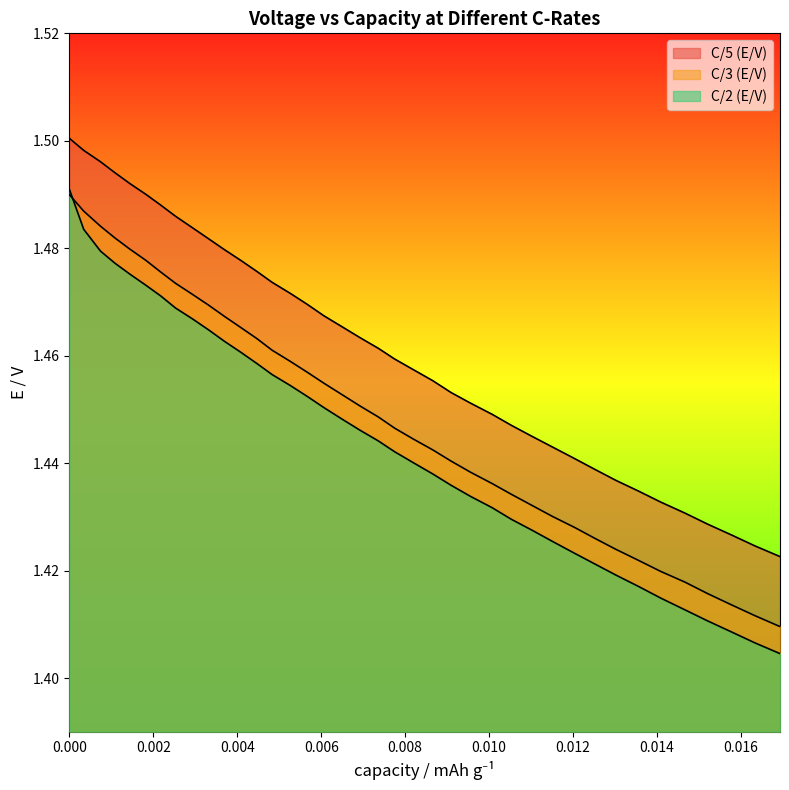

True or false: C/5 (E/V) has more than 2 interior local peaks.

False